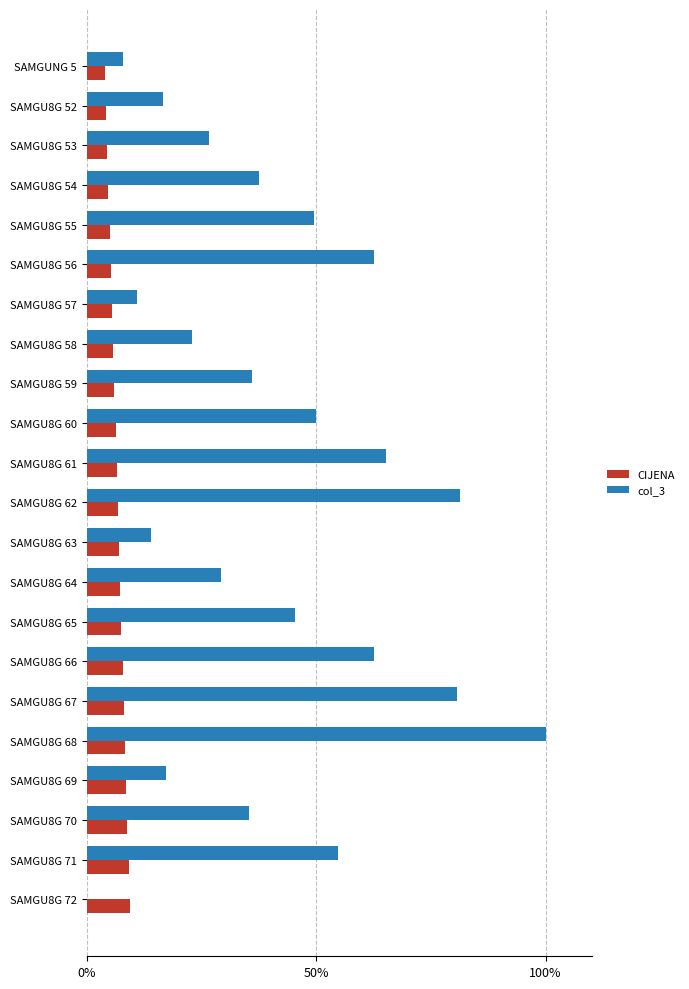

Which series changed the most between SAMGU8G 61 and SAMGU8G 70?

col_3